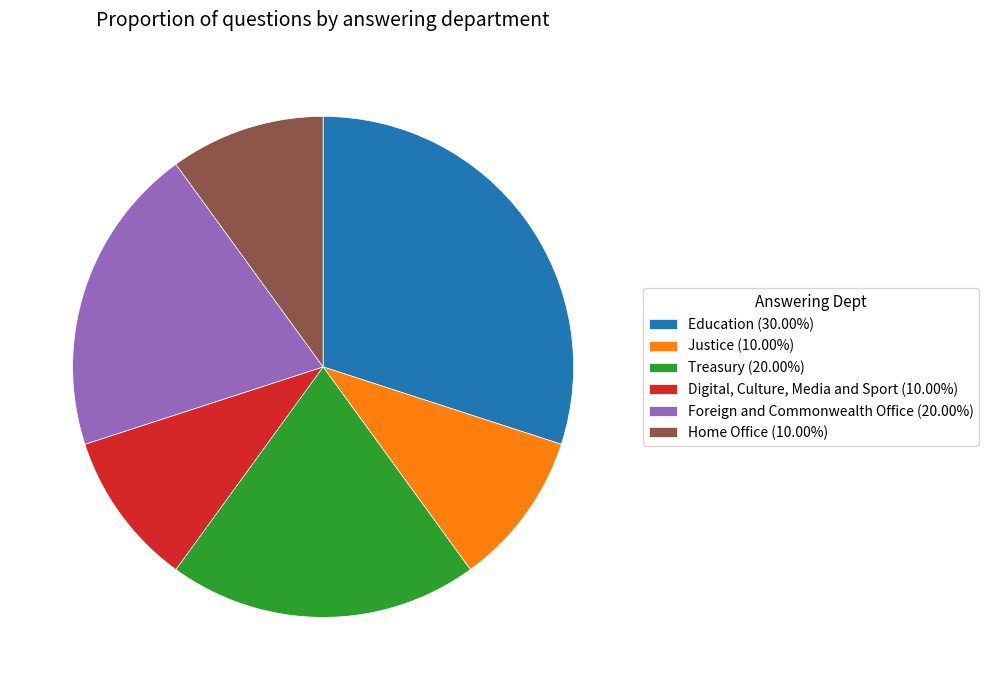

Is there any slice that represents more than half of the pie?

No